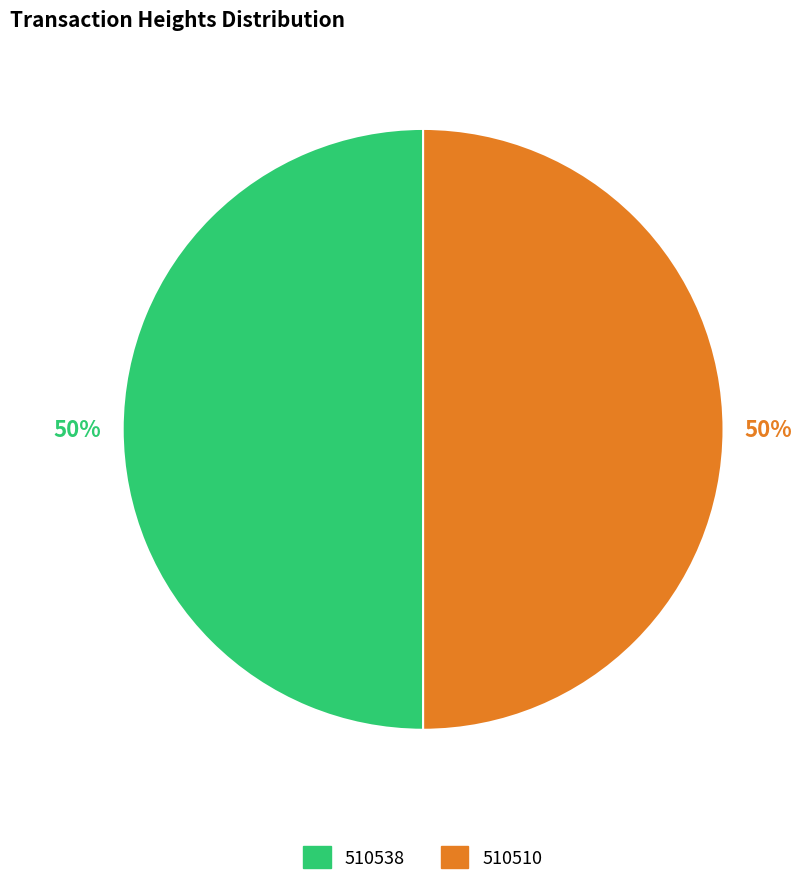

How many segments does this pie chart have?

2